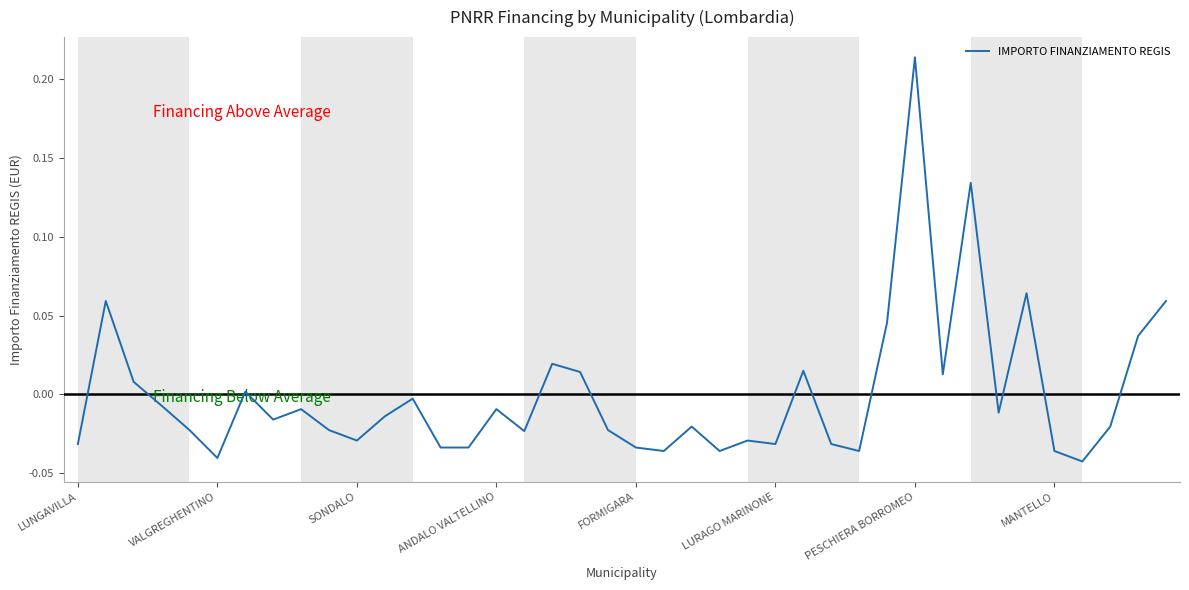

What is the difference between the maximum and minimum values?

0.3